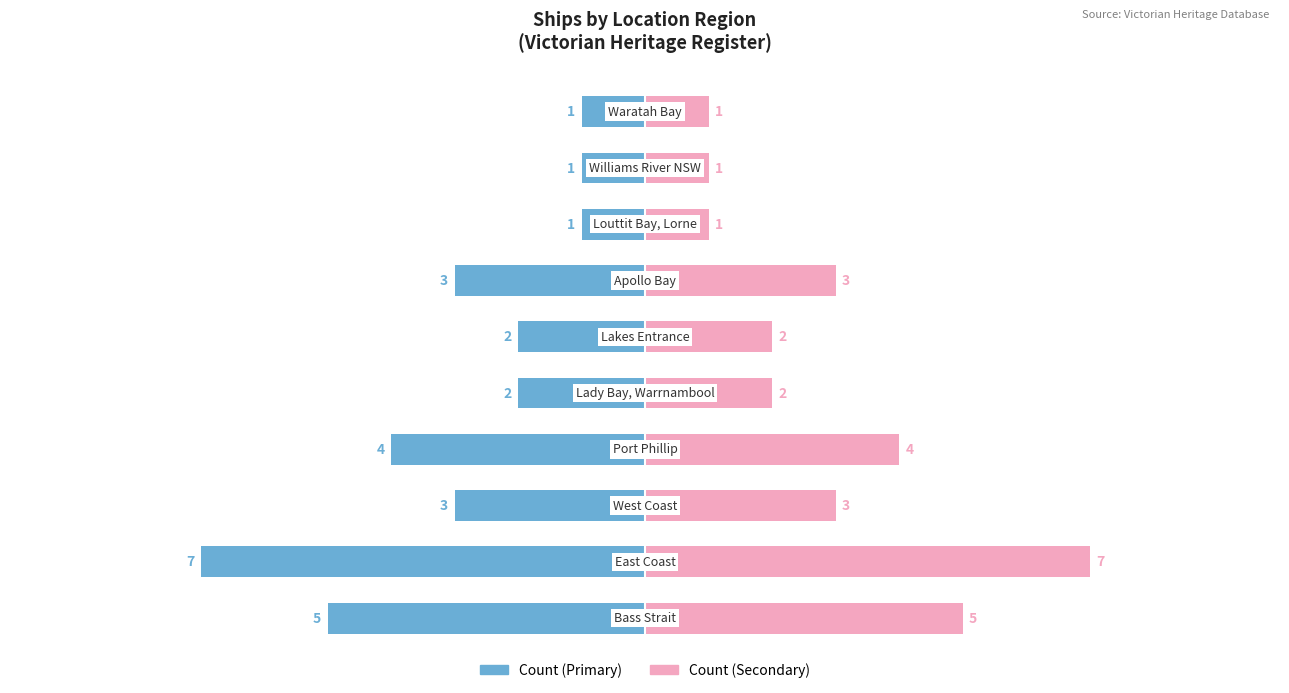

What value does the Count (Secondary) series have at 4?

2